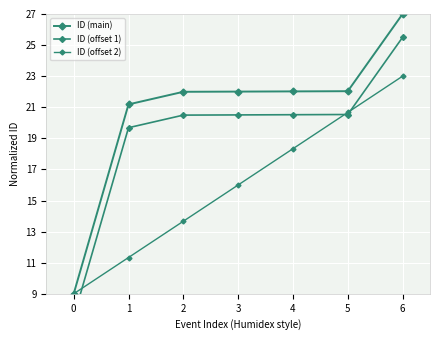

What value does the ID (offset 1) series have at 5?

20.5